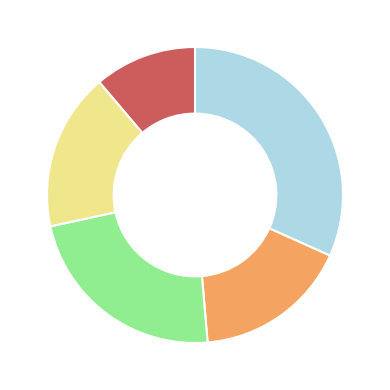

Is there a majority slice in this chart?

No